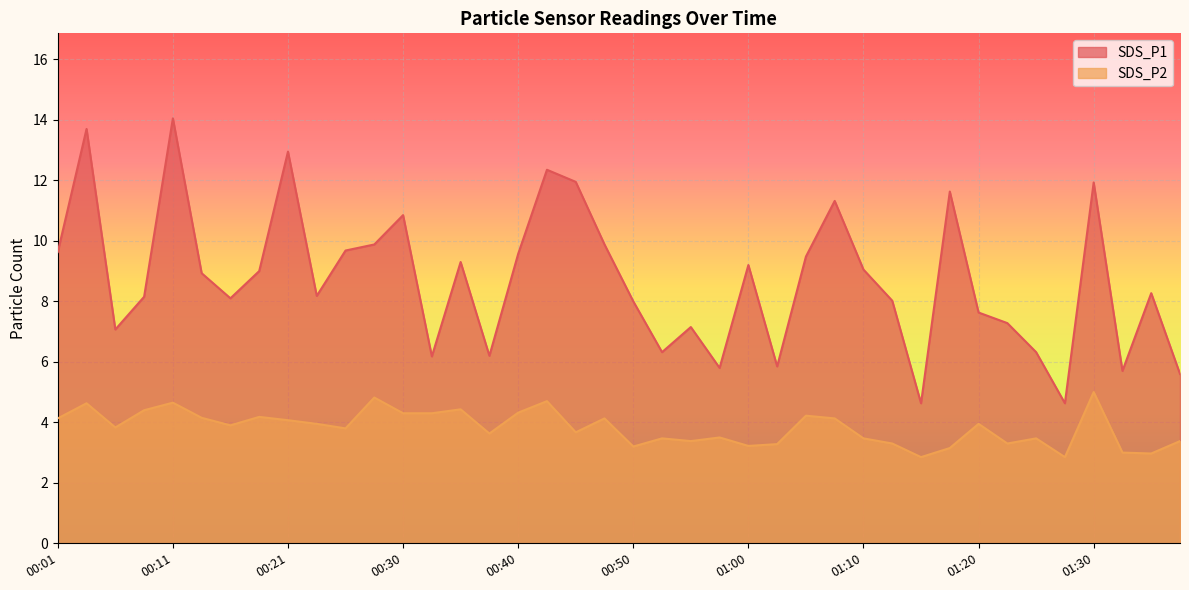

How many data points in SDS_P2 are above 3?

36